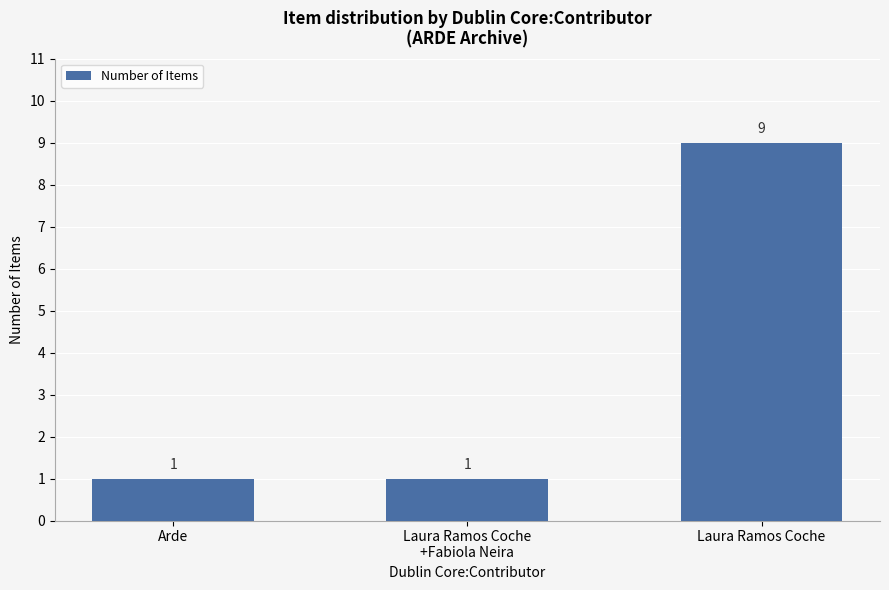

How many values are between 1 and 9?

3